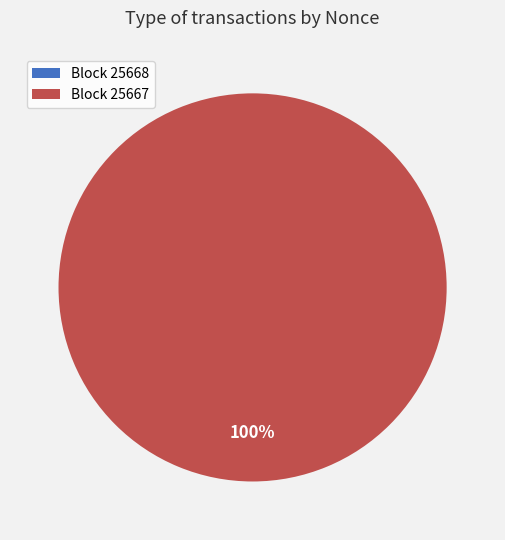

True or false: 25667 accounts for 92% of the total.

False